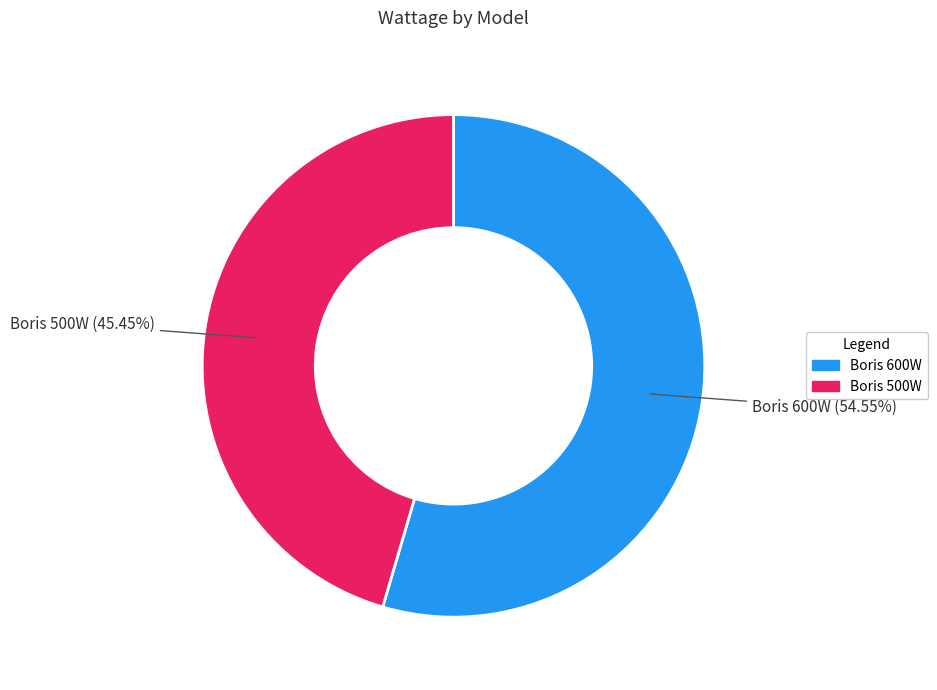

True or false: Boris 600W accounts for 48% of the total.

False